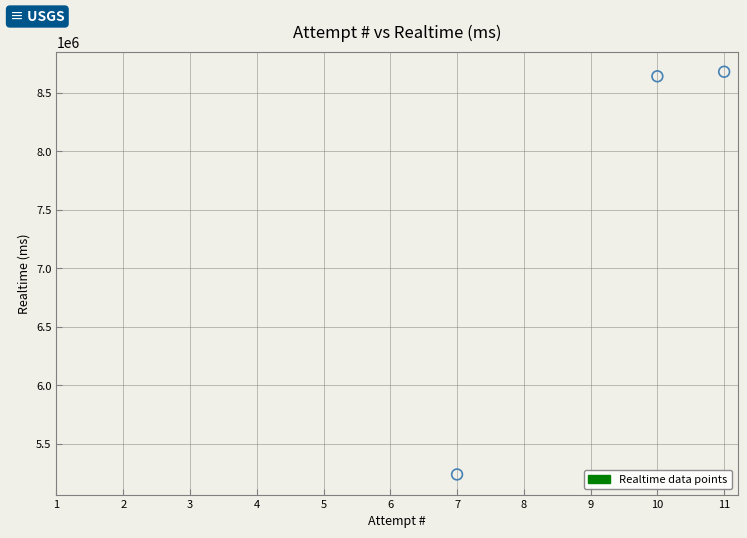

What is the average Y value?

7521219